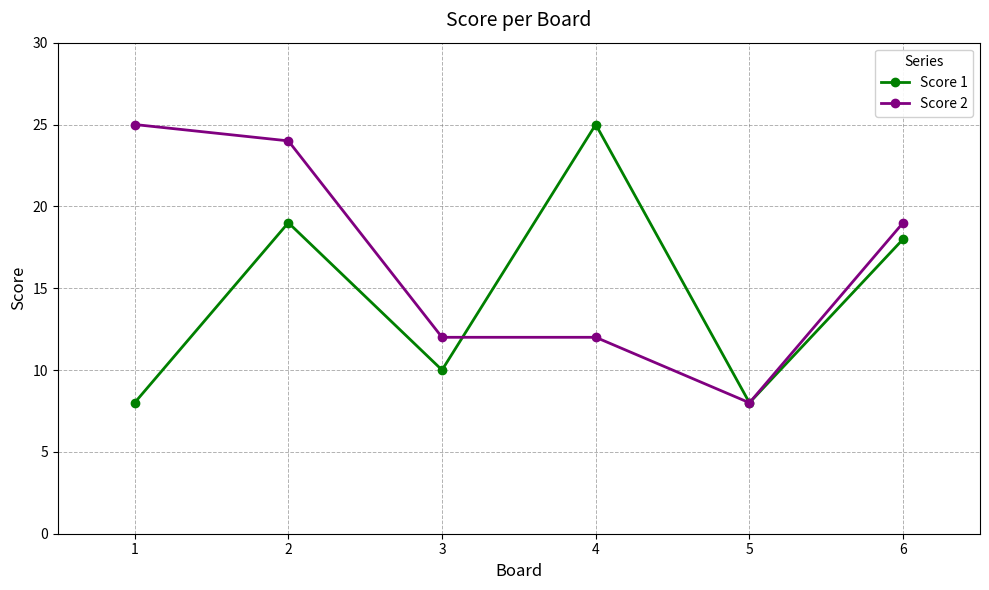

What is the difference between the second highest and second lowest values in the Score 2 series?

12